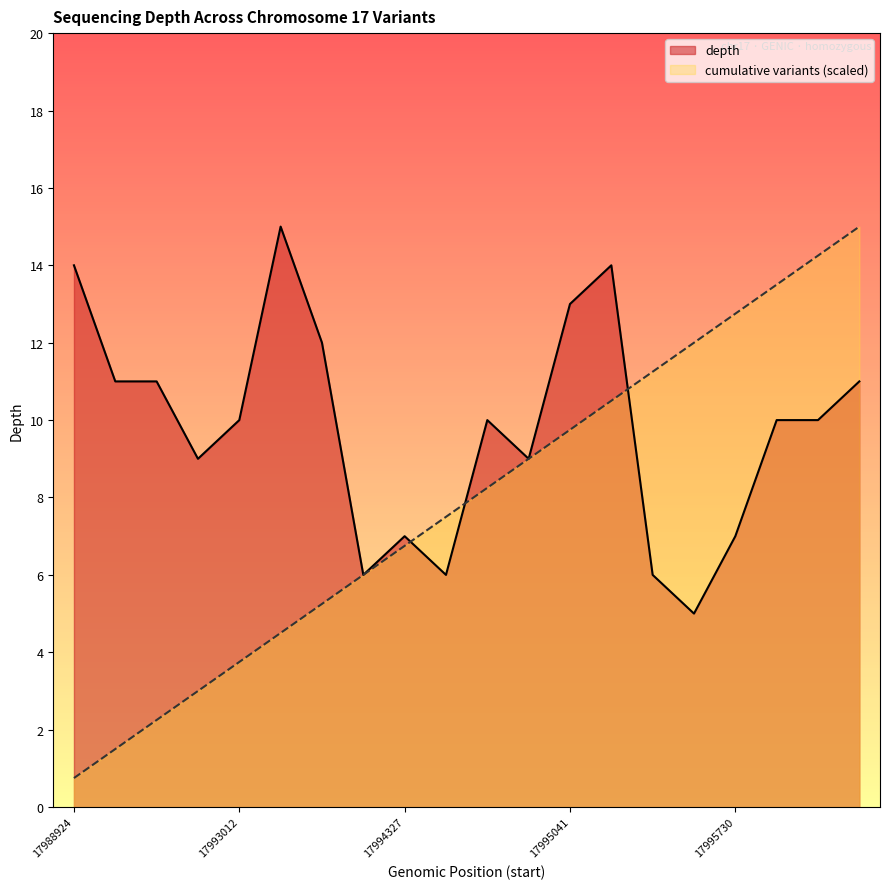

What is the greatest value displayed?

15.0